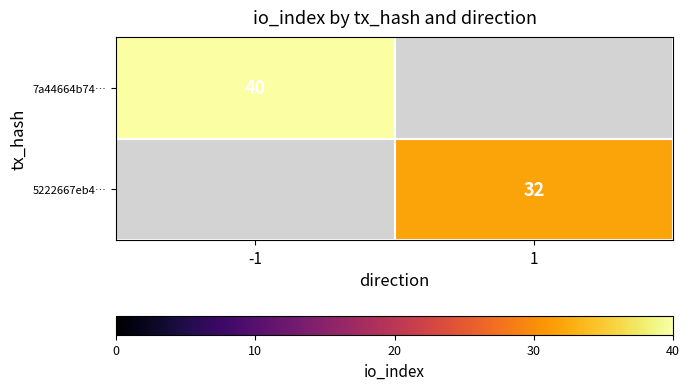

What is the smallest value displayed?

32.0